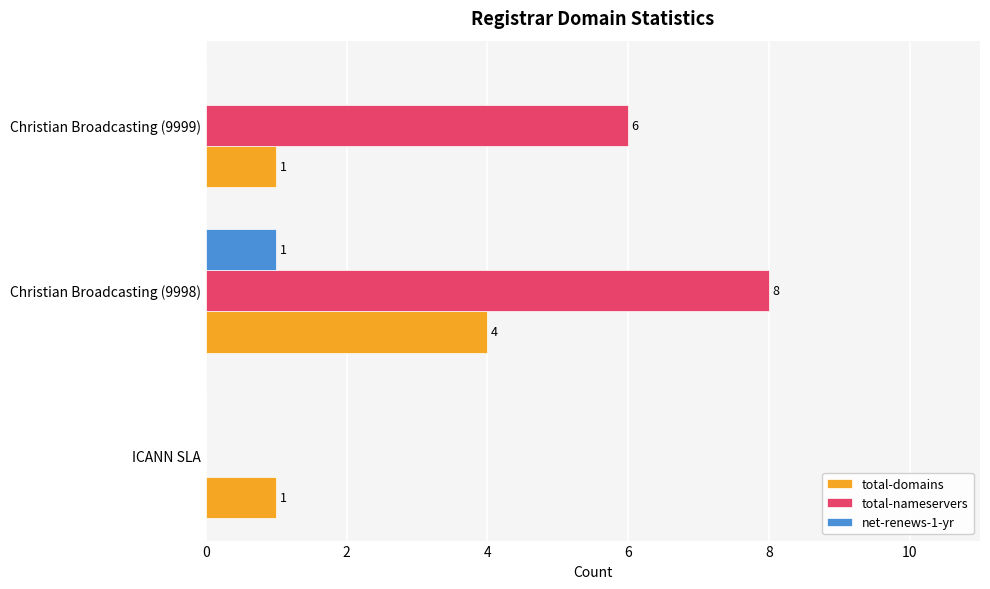

What is the sum of all total-domains values?

6